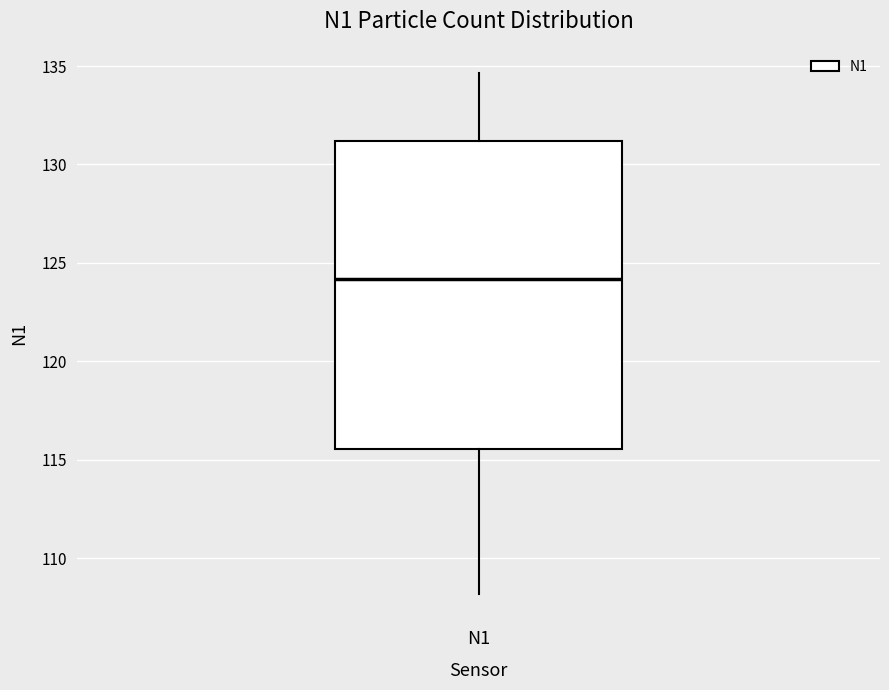

Transcribe this box plot: give where the median line is, the range the box spans, and where the two whiskers end, as read against the y-axis. The values are not printed on the chart, so give them approximately, as read against the axis.

median 124.0, box 115.5 to 131.0, whiskers 108.0 to 134.5